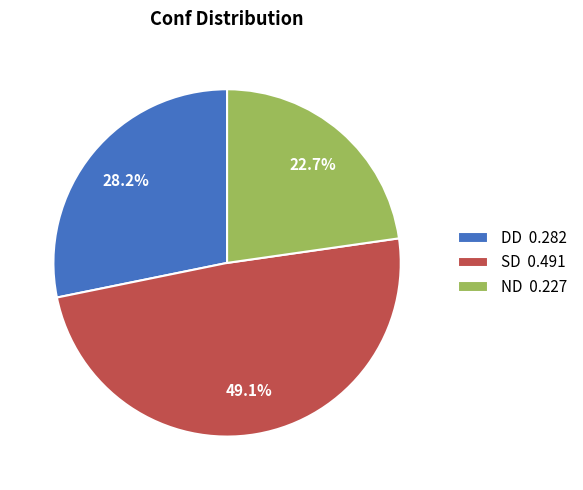

To the nearest percent, what is the average slice percentage?

33%